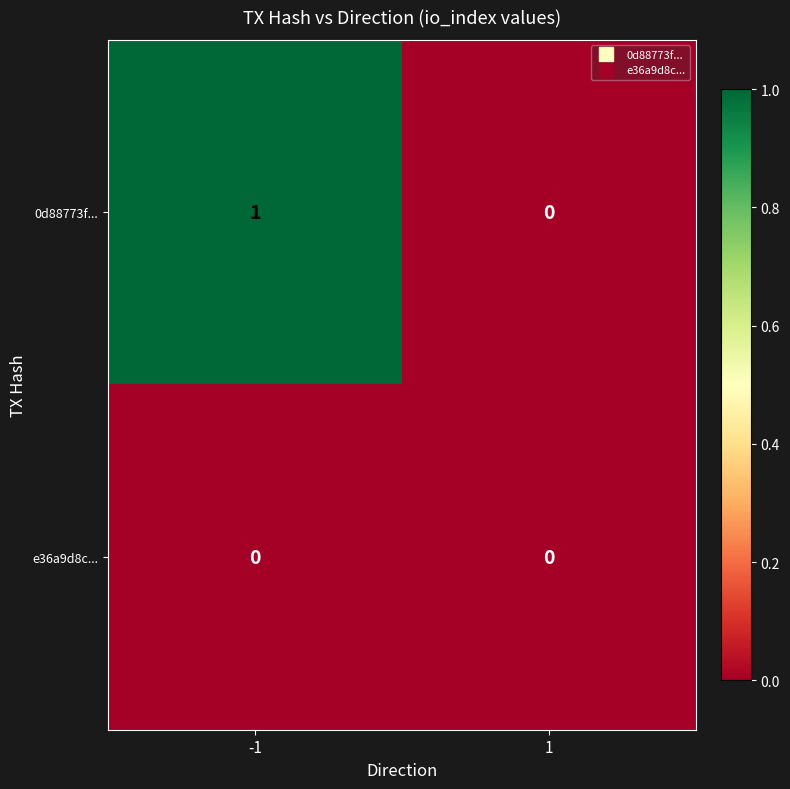

List the series in order of their peak value, lowest first.

e36a9d8c..., 0d88773f...